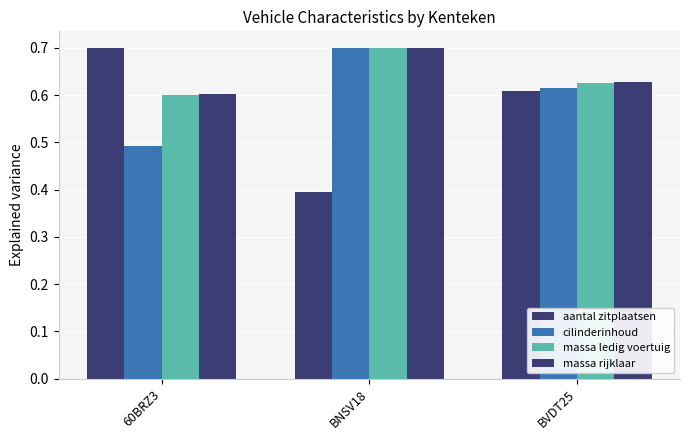

How many bars are there in total?

12